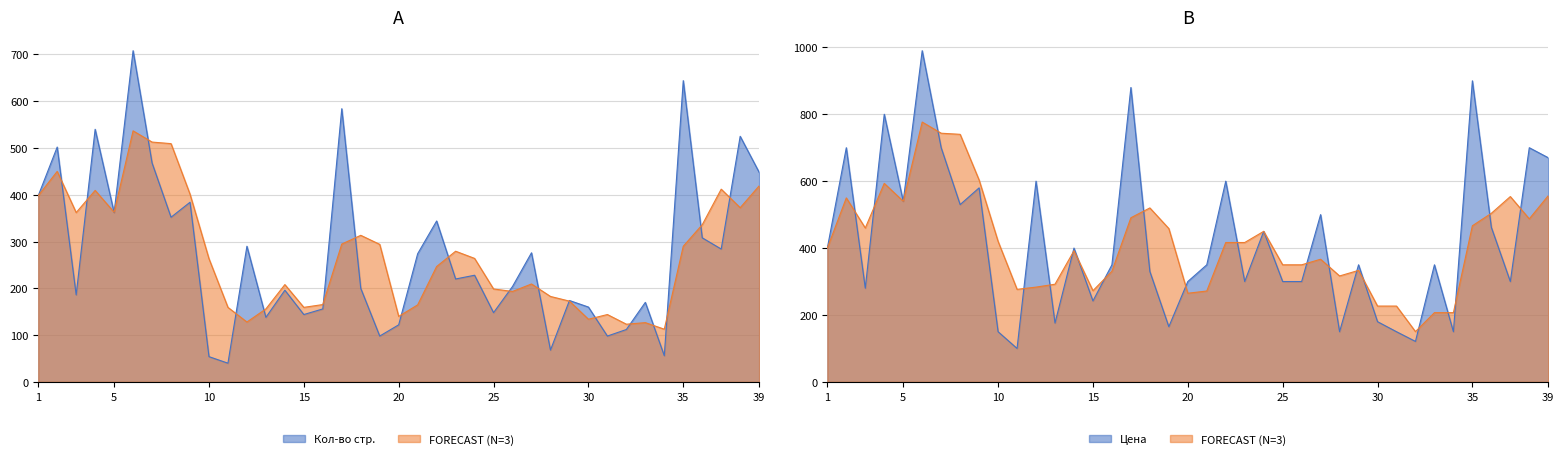

The value of Цена at 39 is 670. True or false?

True